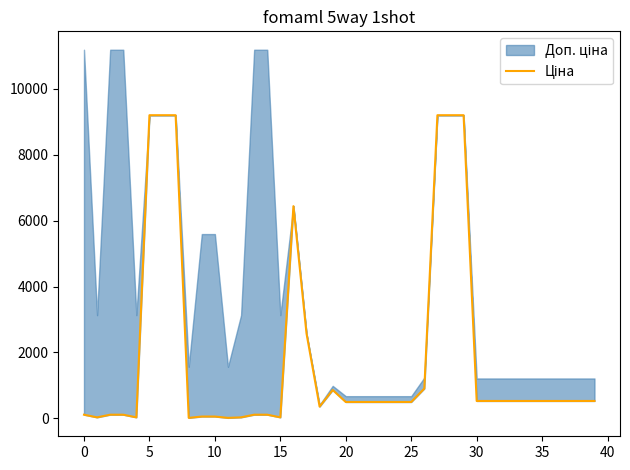

At which category does the data reach its first local peak?

16